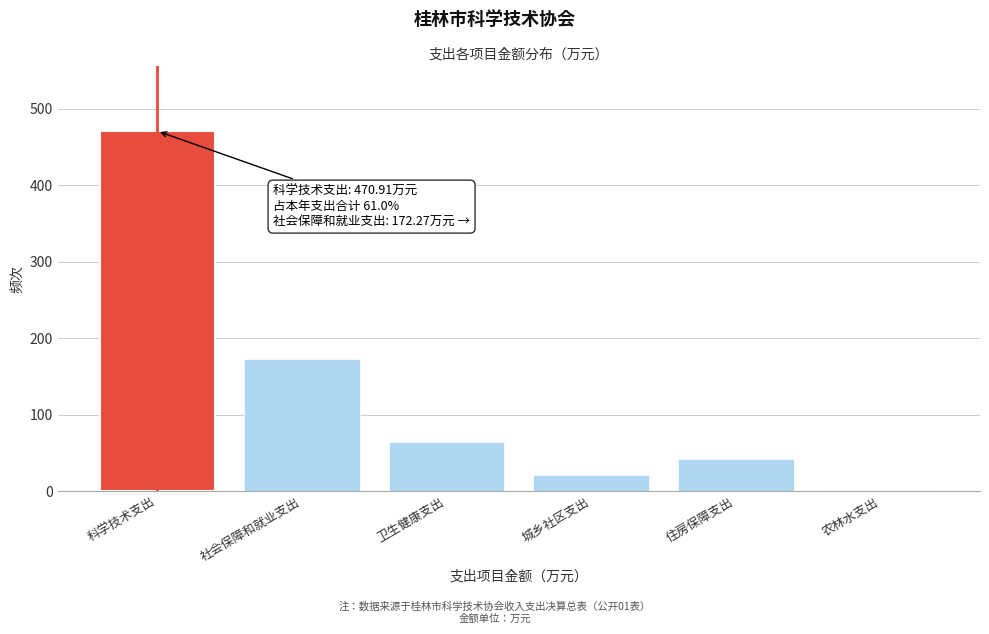

What is the sum of the values at 卫生健康支出 and 住房保障支出?

105.9